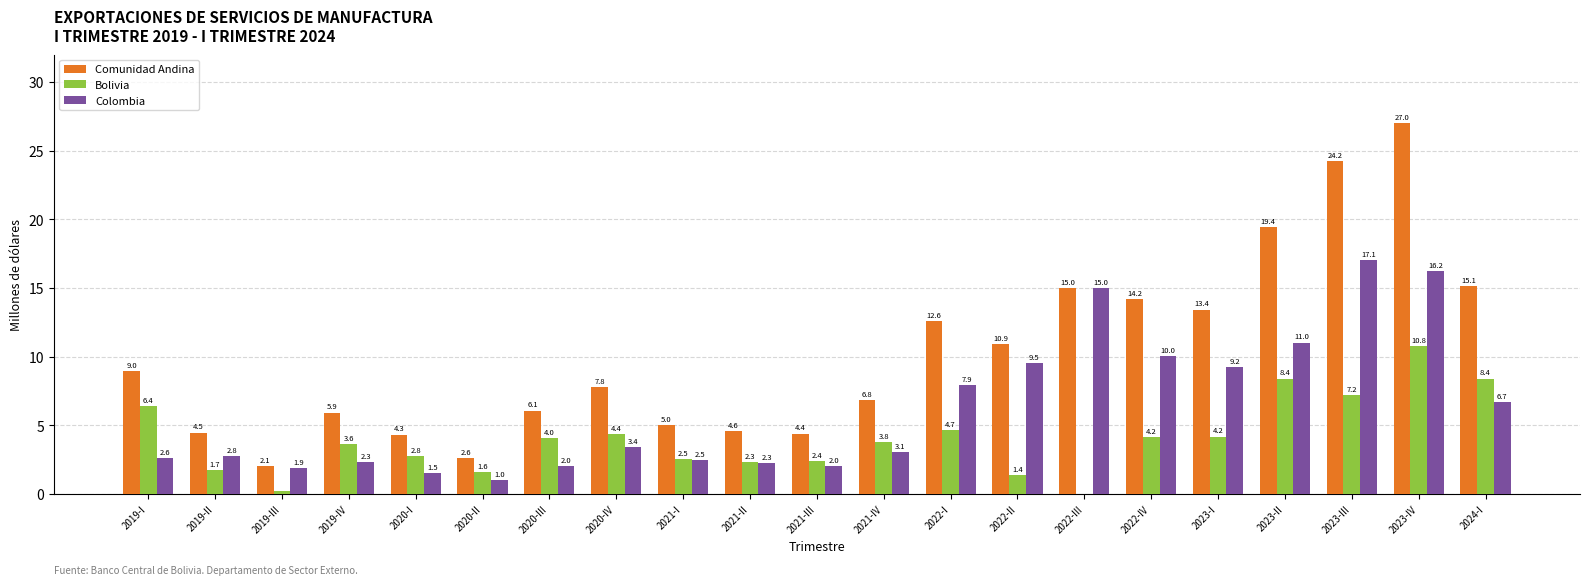

Which category has the highest value across all series?

2023-IV